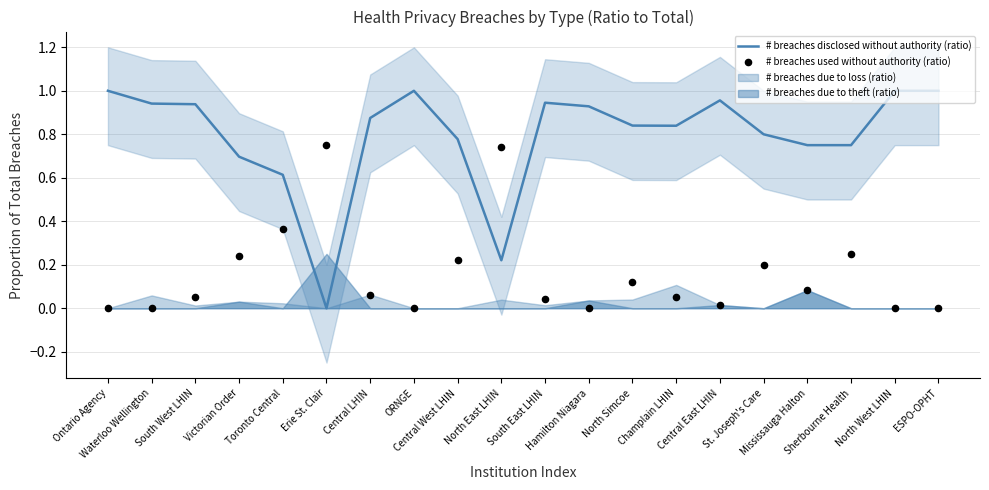

What is the total value across all series at South West LHIN?

1.0